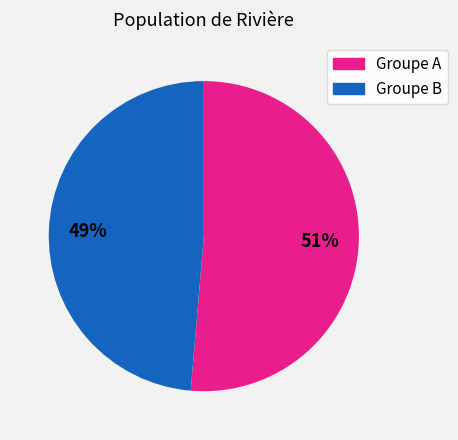

To the nearest percent, what is the average slice percentage?

50%